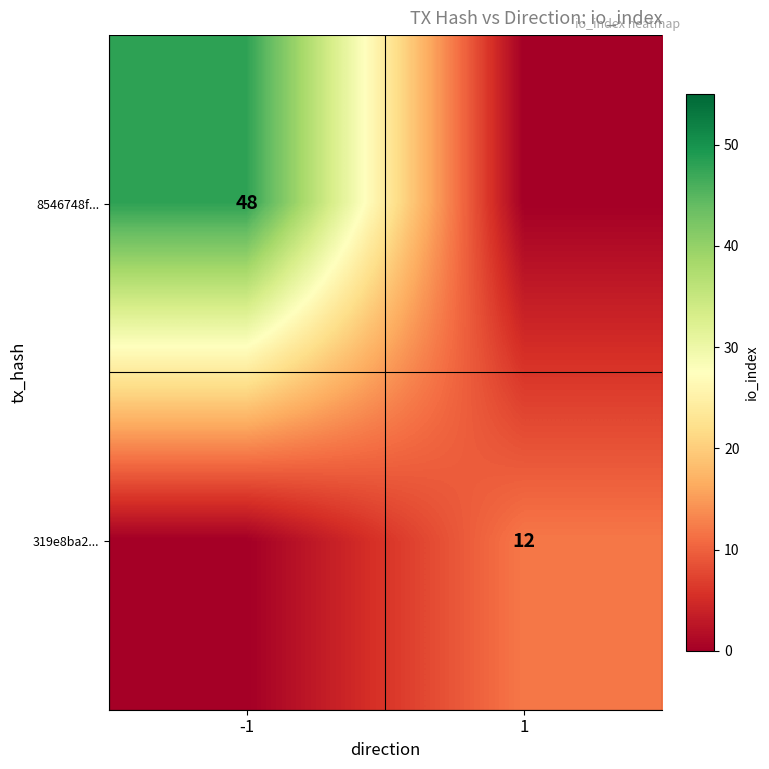

The 319e8ba2... series shows 21 at 1. True or false?

False